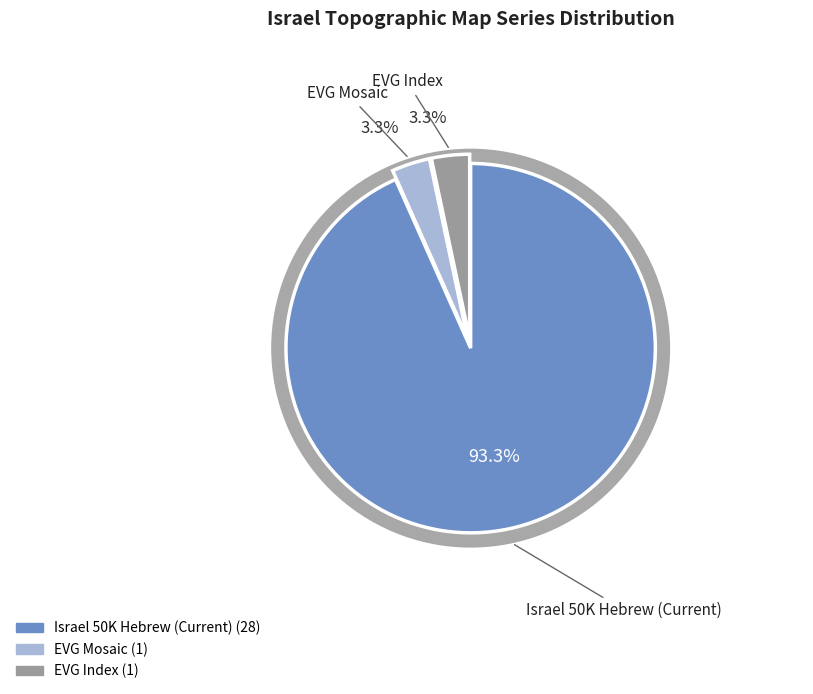

How many segments does this pie chart have?

3